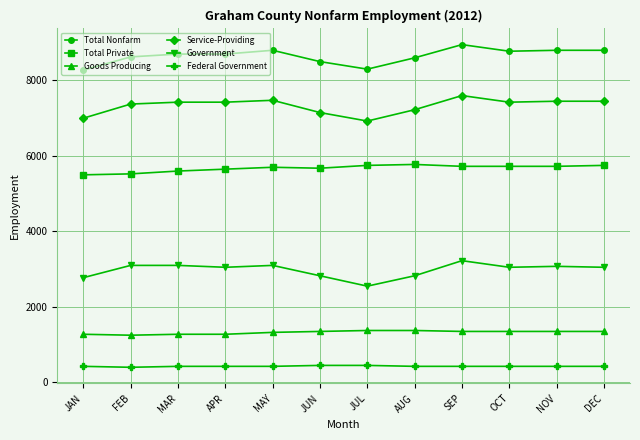

Count the number of data series in this chart.

6